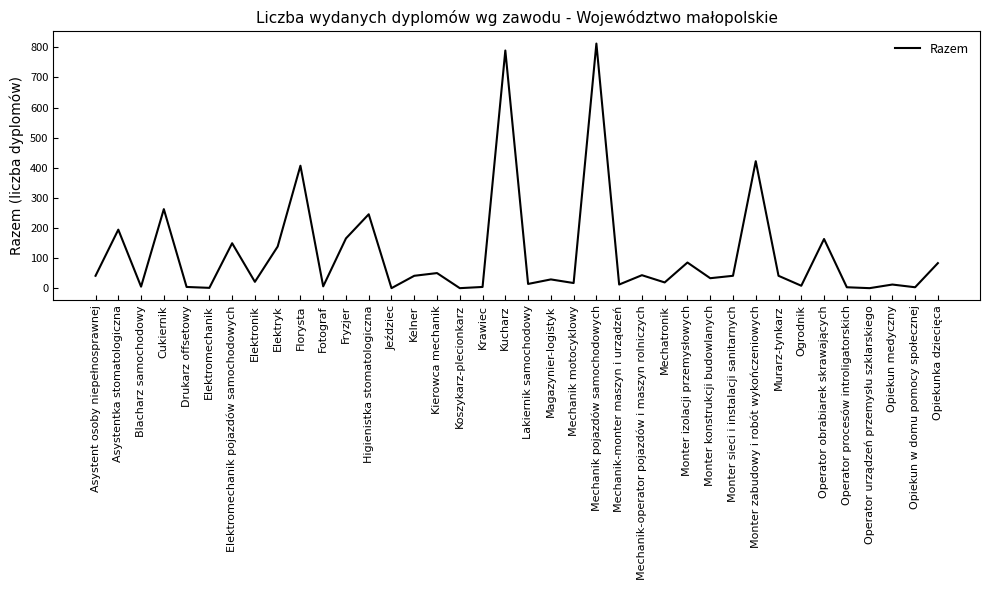

What position from the left is Mechanik-operator pojazdów i maszyn rolniczych?

25